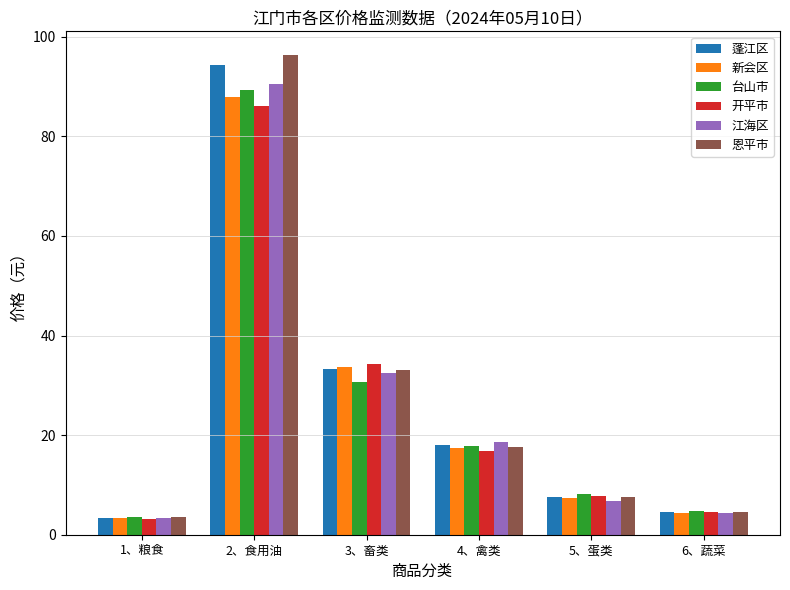

What is the sum of the 开平市 values at 2、食用油 and 5、蛋类?

93.9